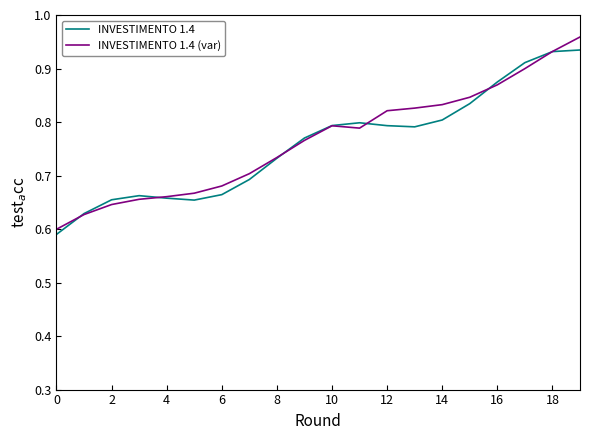

Which series has the largest total across all categories?

INVESTIMENTO 1.4 (var)